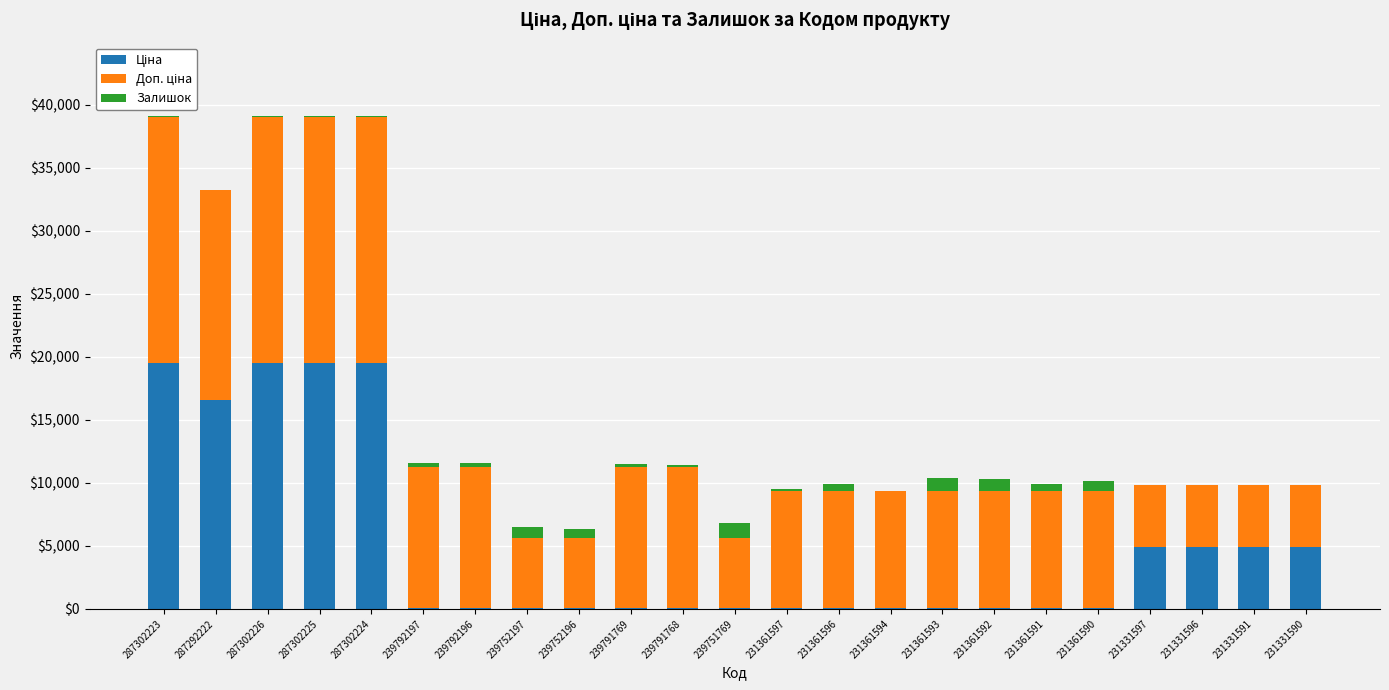

Does the chart contain stacked bars?

Yes